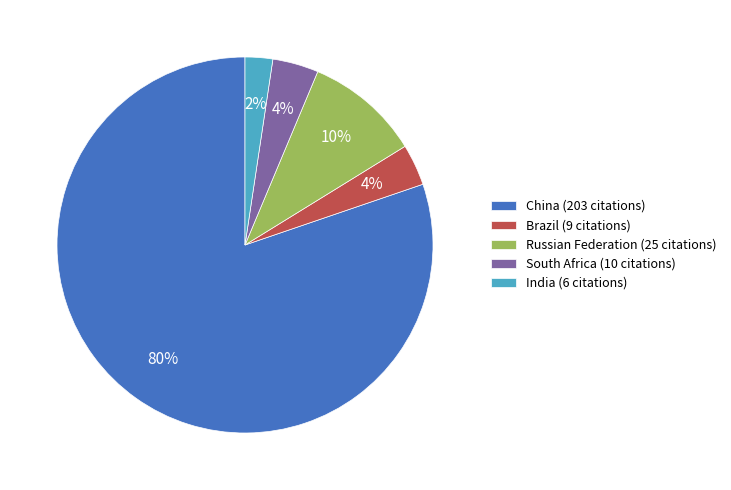

Count the number of slices in the pie.

5